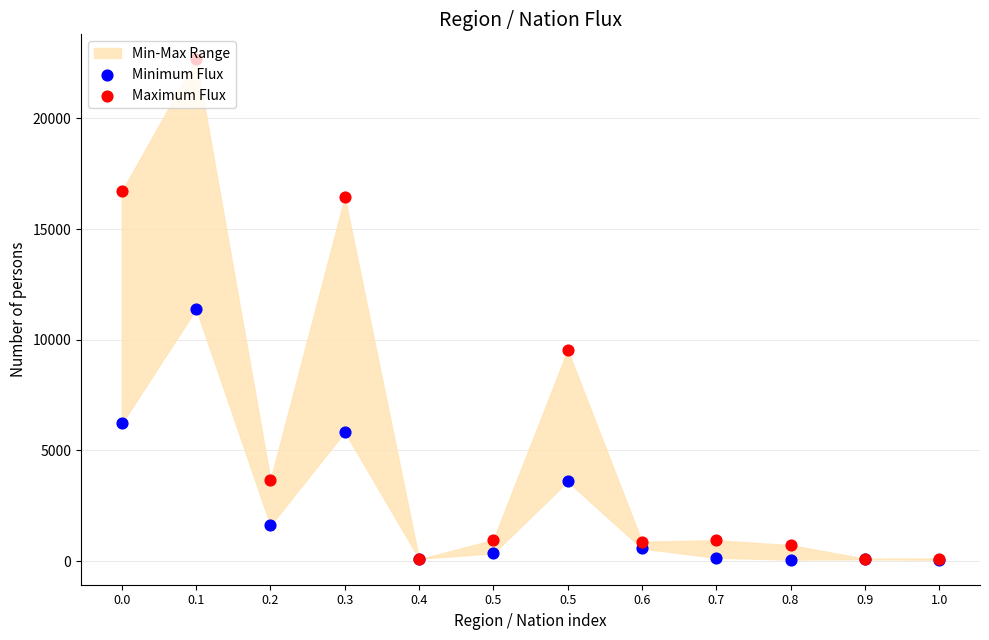

At how many categories does at least one series exceed 14215?

3